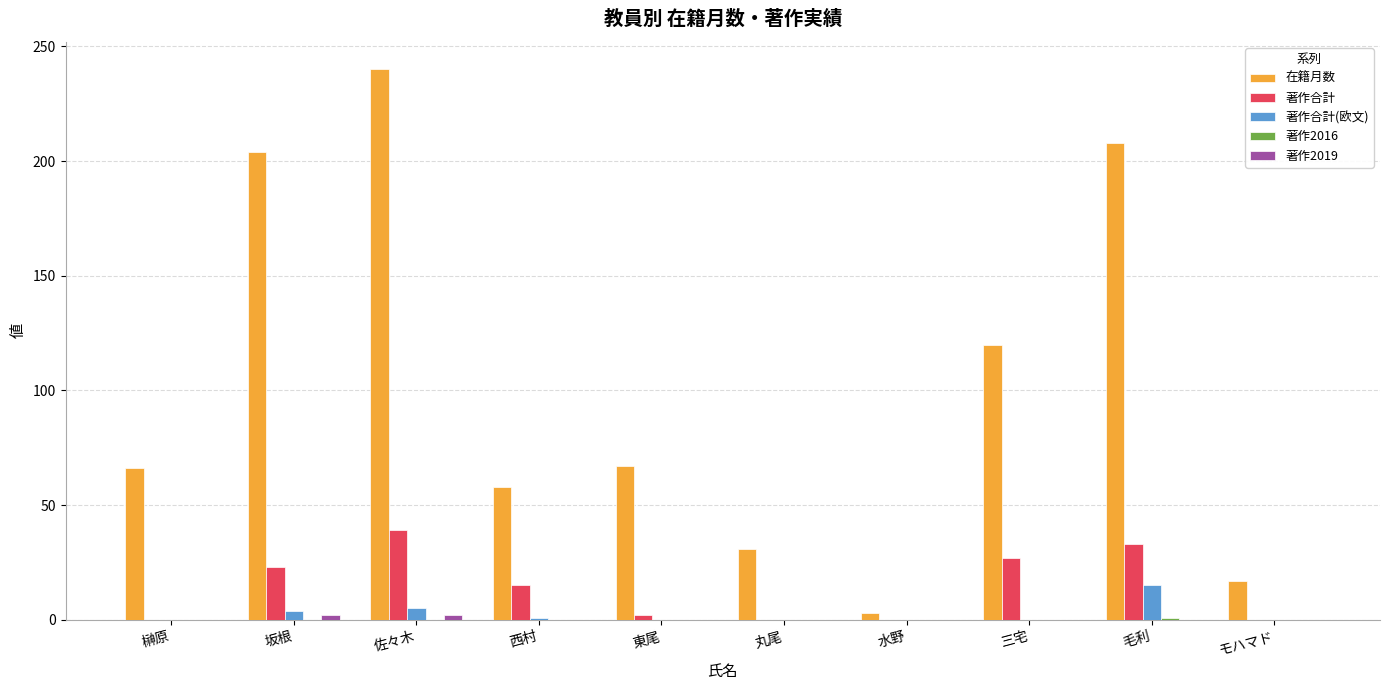

What is the sum of the 在籍月数 values at 毛利 and 坂根?

412